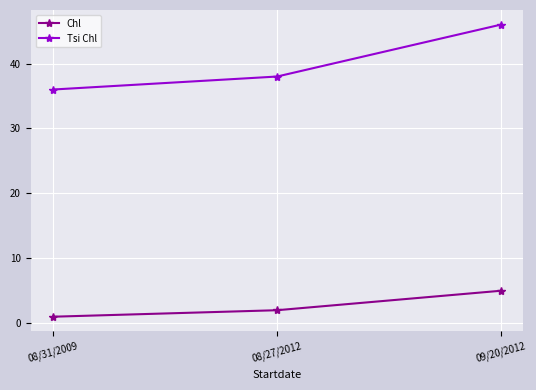

What is the minimum value shown in the chart?

1